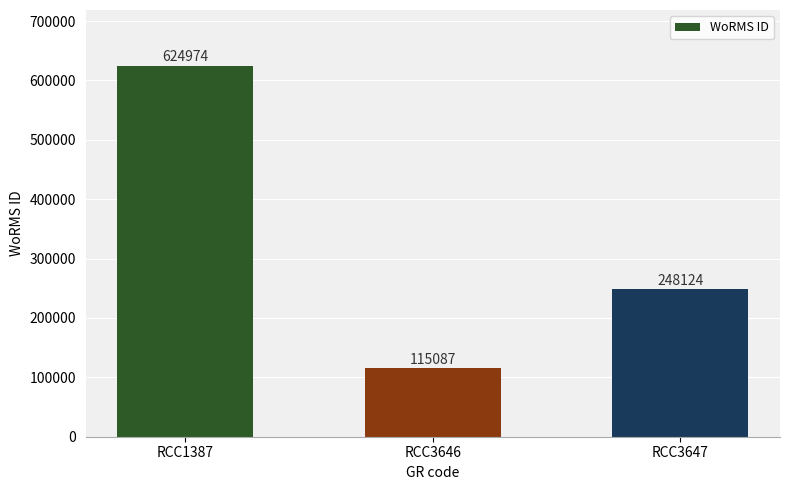

The chart shows a value of 624974 at RCC1387. True or false?

True